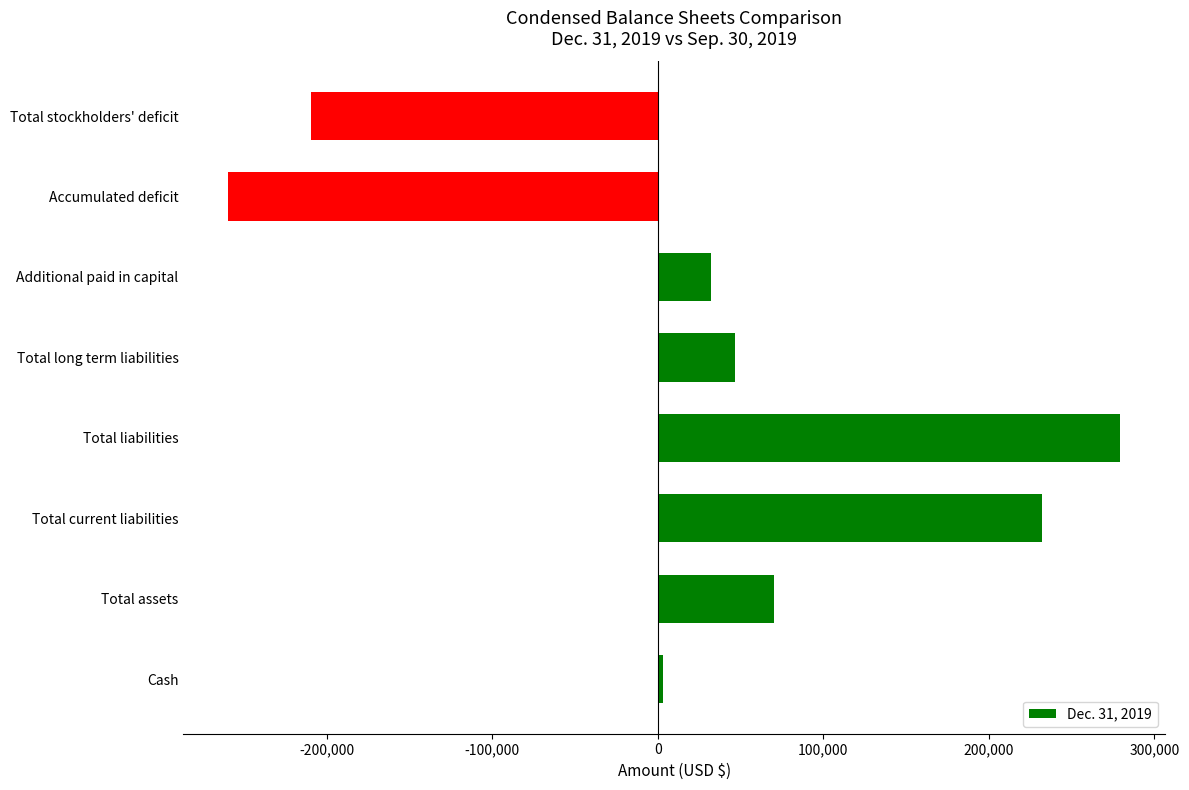

What is the difference between the maximum and minimum values?

538805